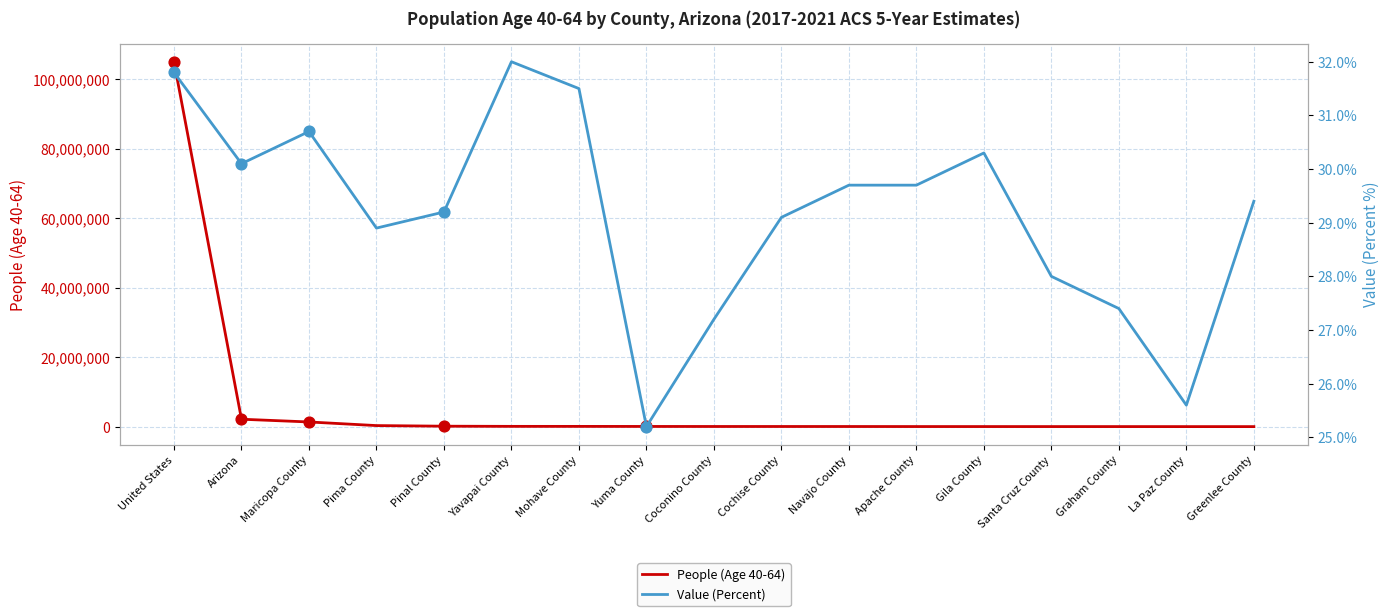

Is the value of Value (Percent) at Navajo County greater than the value of People (Age 40-64) at Apache County?

No